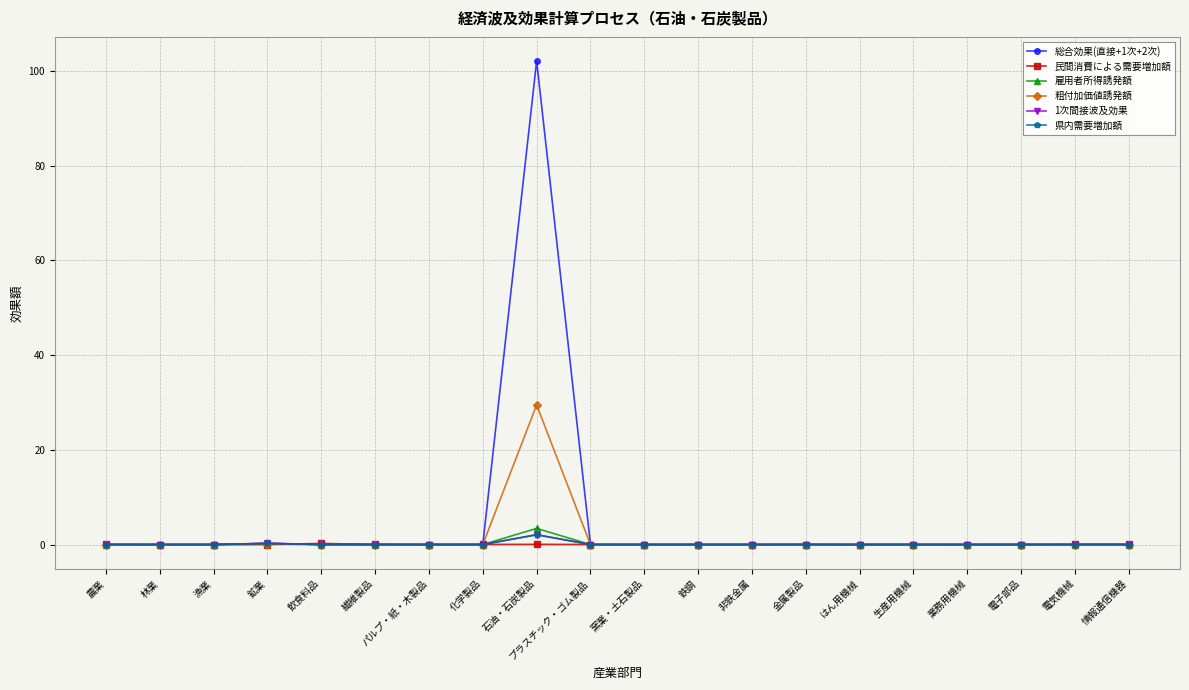

What are all the series names shown in the legend?

総合効果(直接+1次+2次), 民間消費による需要増加額, 雇用者所得誘発額, 粗付加価値誘発額, 1次間接波及効果, 県内需要増加額